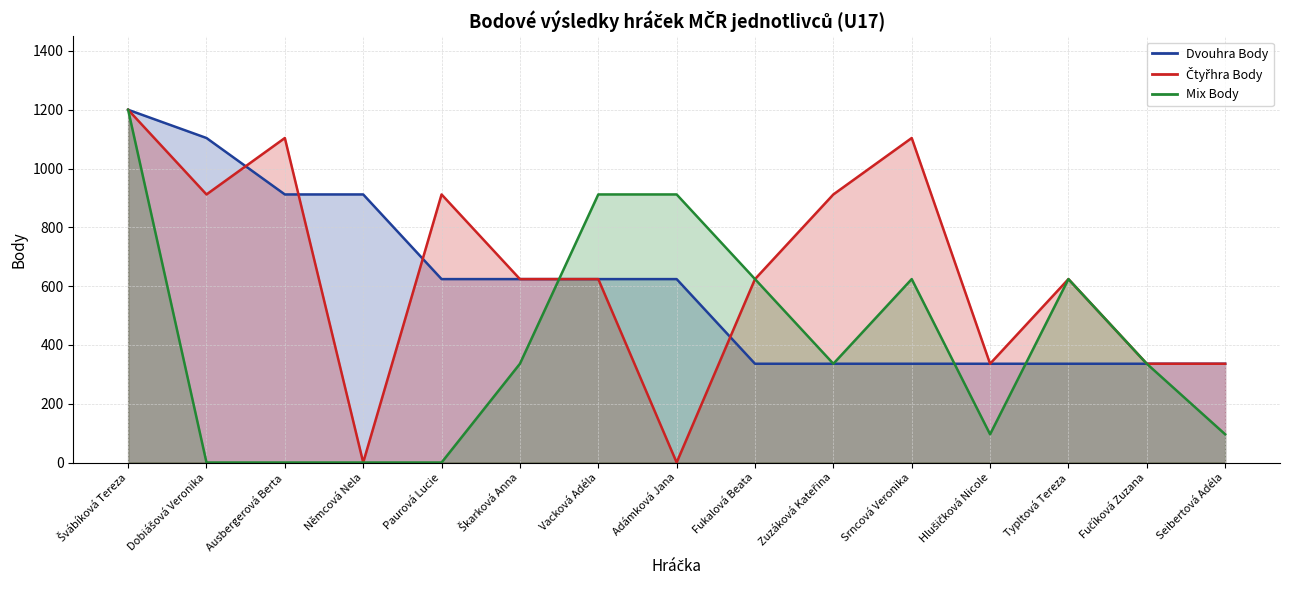

At which category is the sum across all series the highest?

Švábíková Tereza